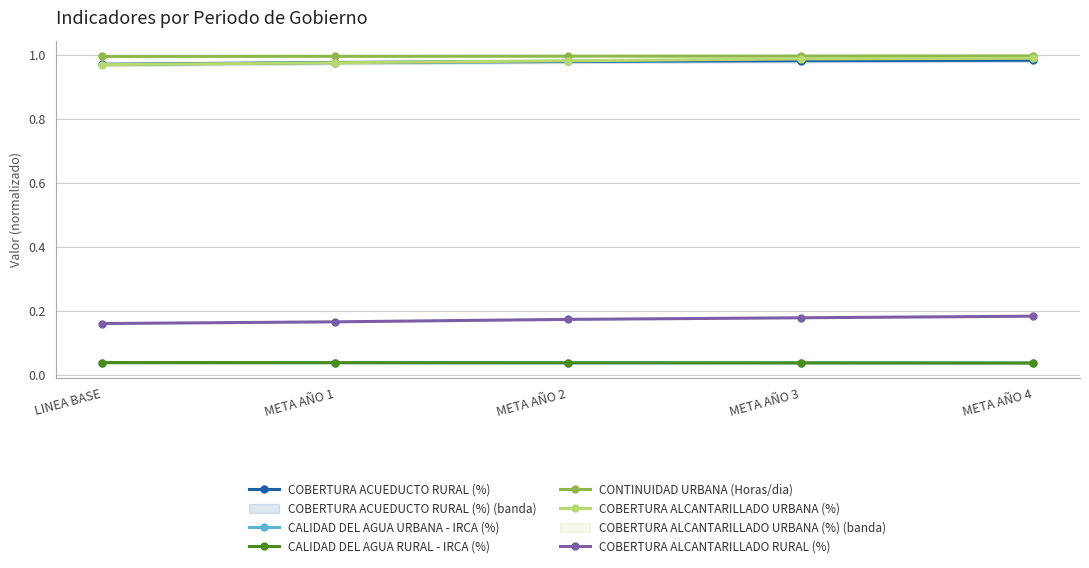

True or false: CONTINUIDAD URBANA (Horas/dia) has a value of 1.0 at META AÑO 2.

True